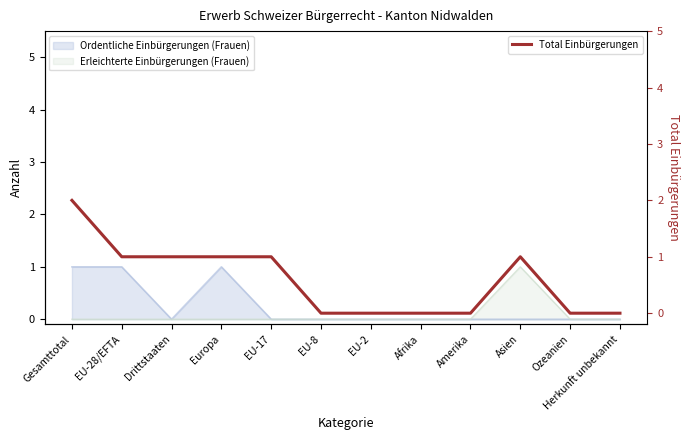

What position from the left is Drittstaaten?

3